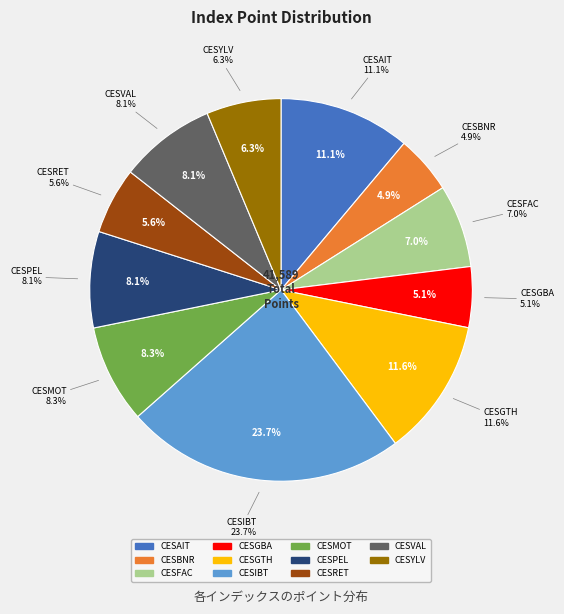

To the nearest percent, what is the average slice percentage?

9%